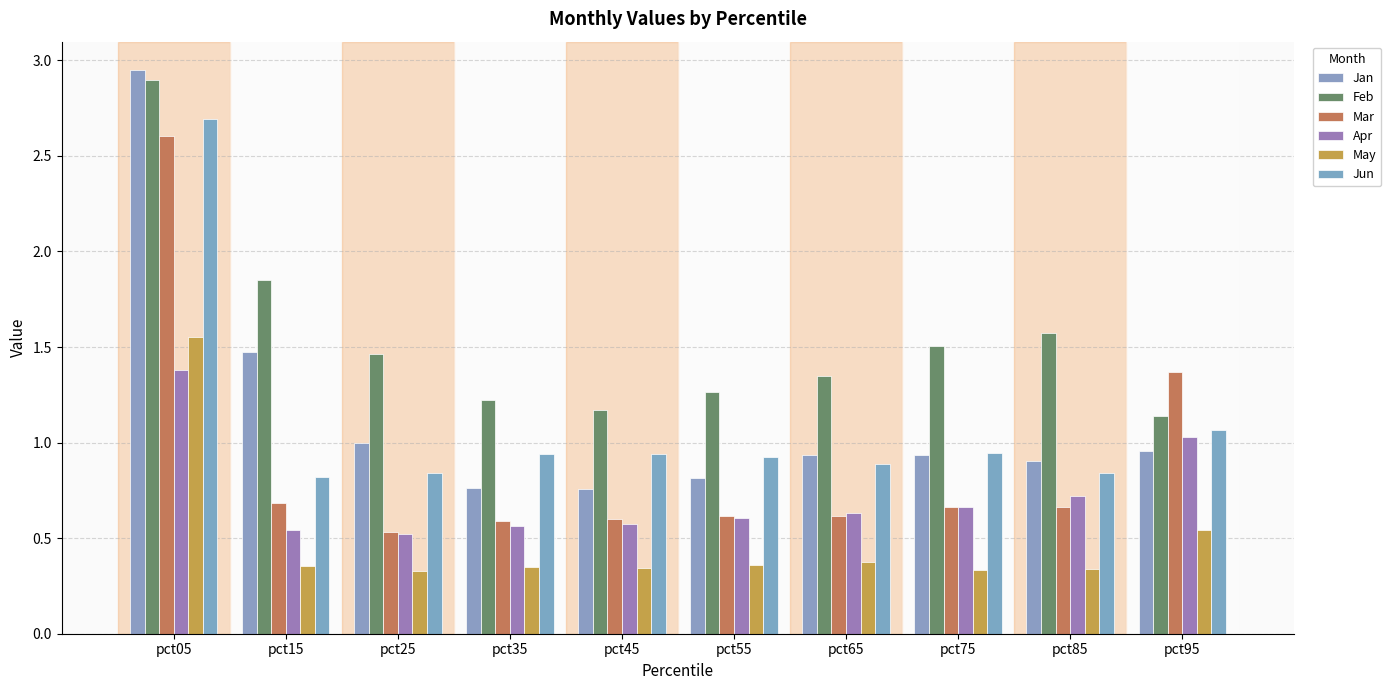

What is the minimum value shown in the chart?

0.3